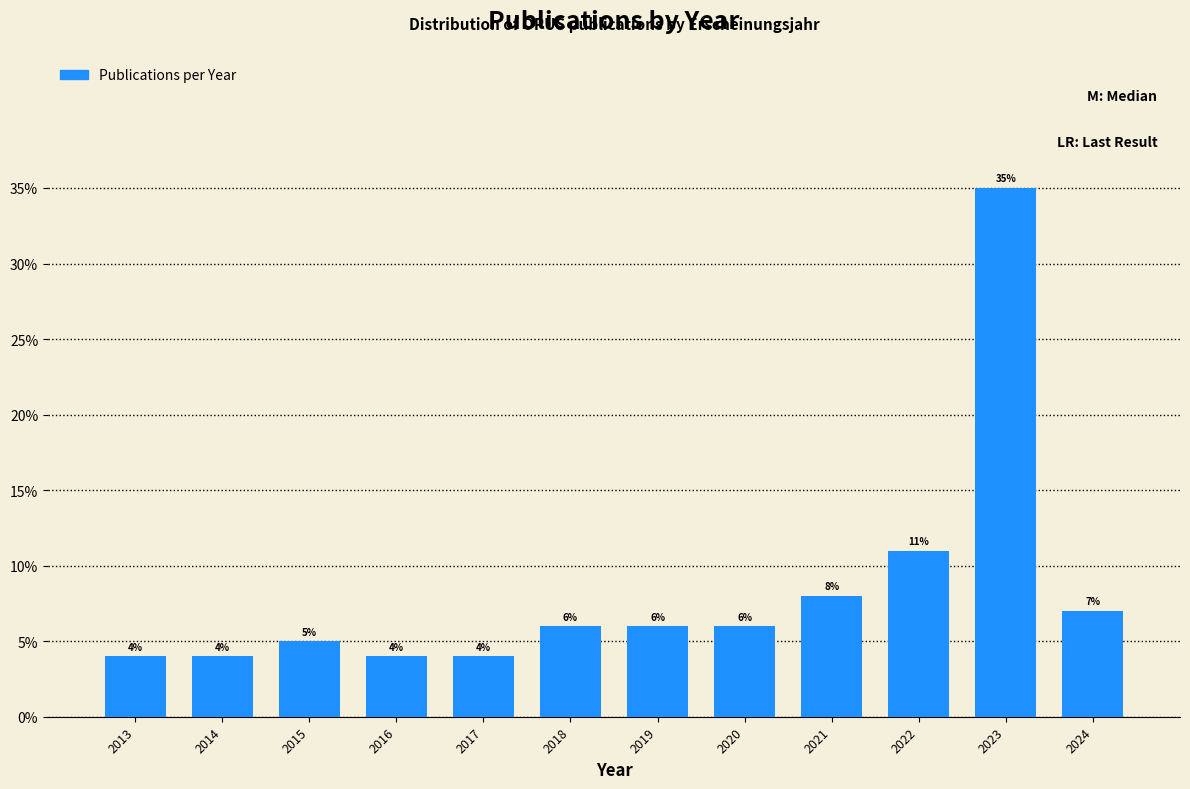

Reading left to right, extract all data points from this chart.

4.0	4.0	5.0	4.0	4.0	6.0	6.0	6.0	8.0	11.0	35.0	7.0